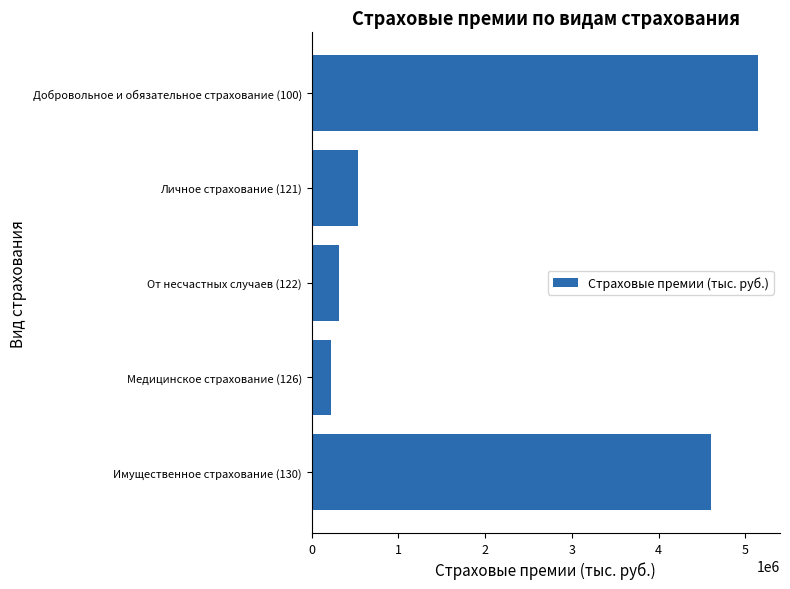

Rank the categories by value from highest to lowest.

Добровольное и обязательное страхование (100), Имущественное страхование (130), Личное страхование (121), От несчастных случаев (122), Медицинское страхование (126)